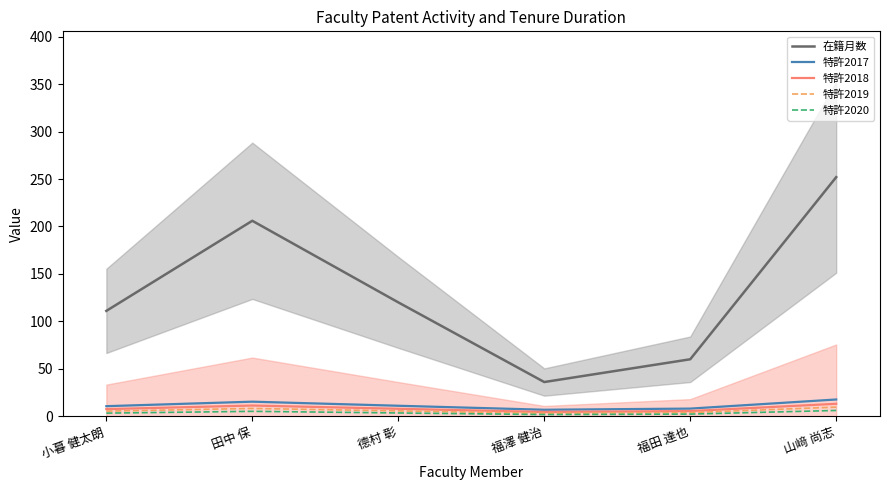

What is the label of the 1st point from the right?

山﨑 尚志